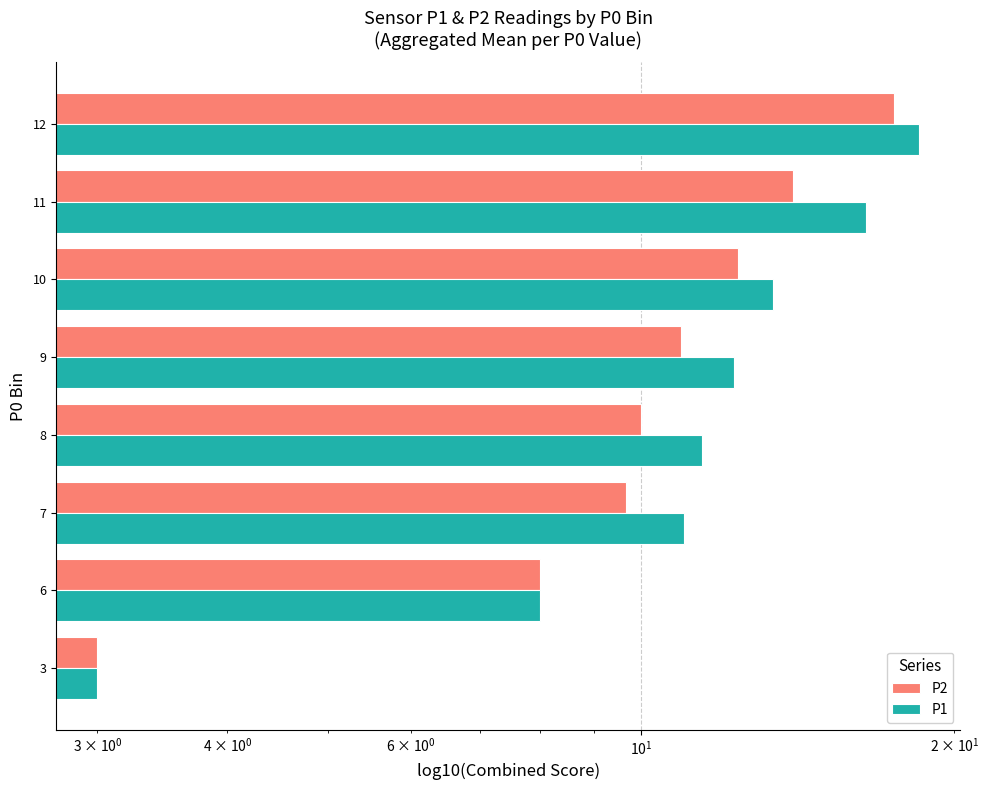

What is the value of the P2 bar at the 6th from the left?

12.4